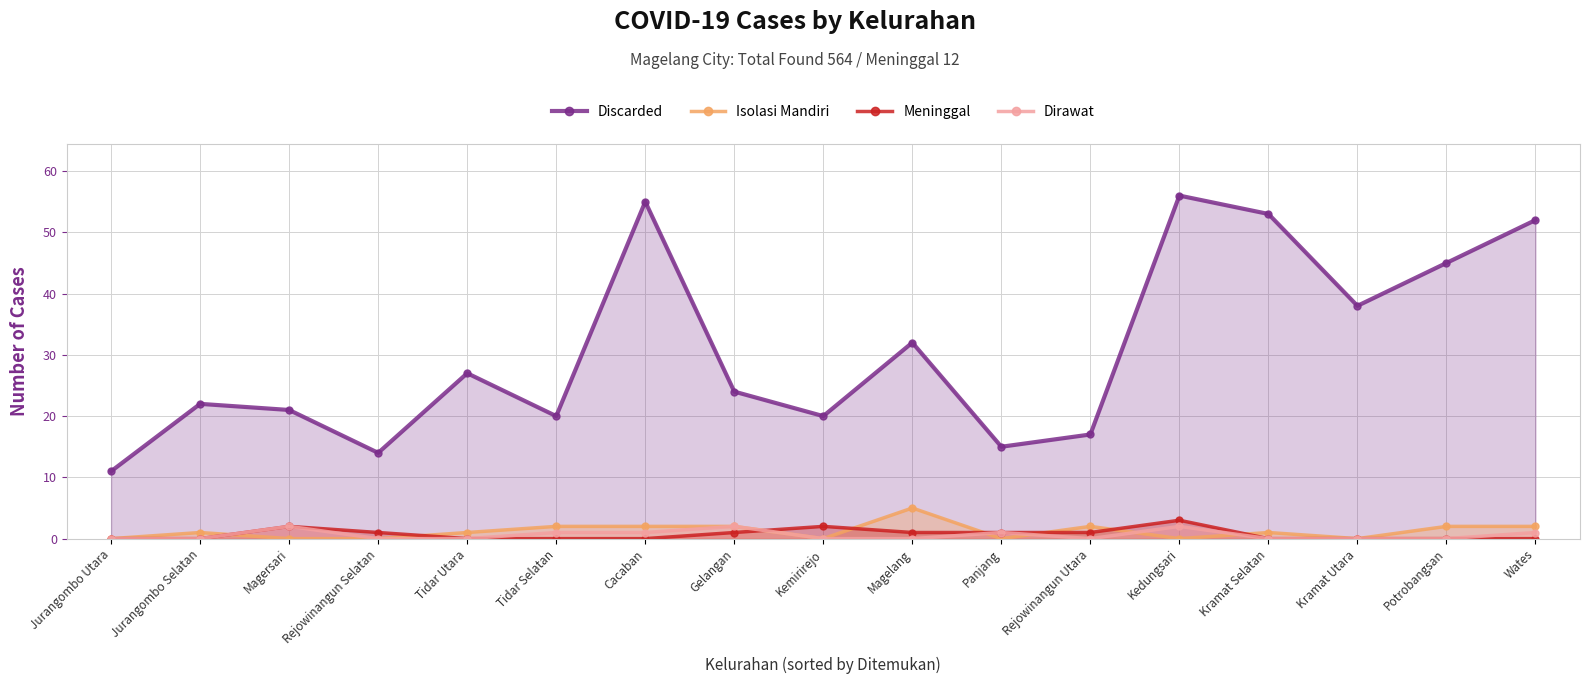

What is the label of the 13th point from the right?

Tidar Utara